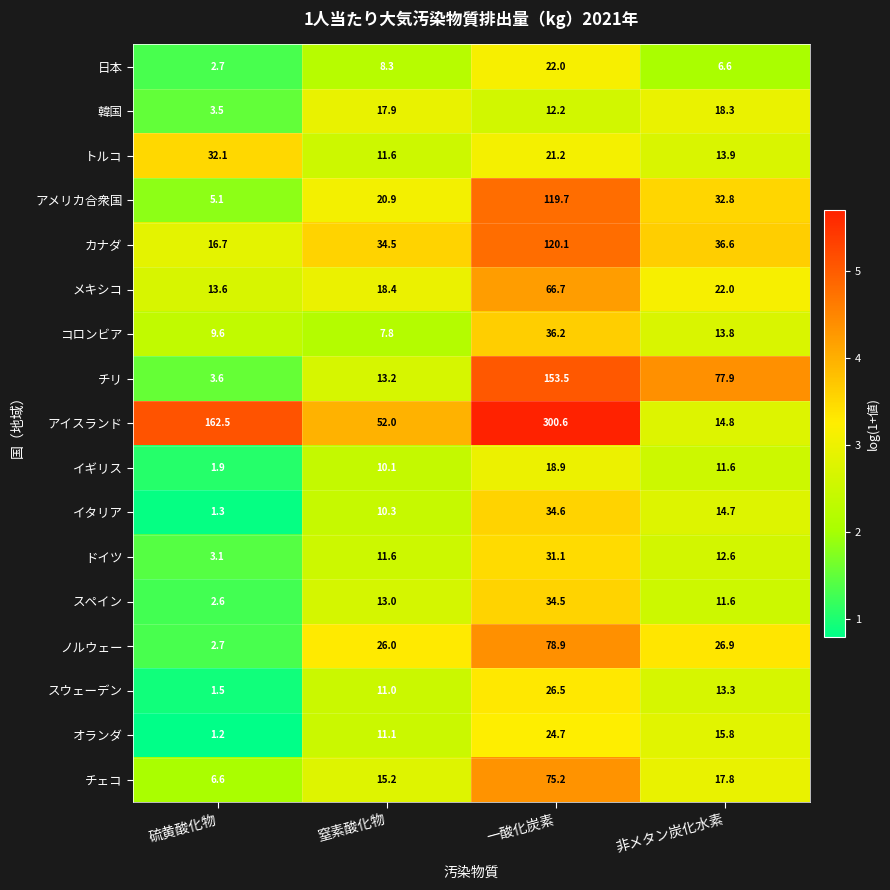

Which series has the largest range (max minus min)?

アイスランド